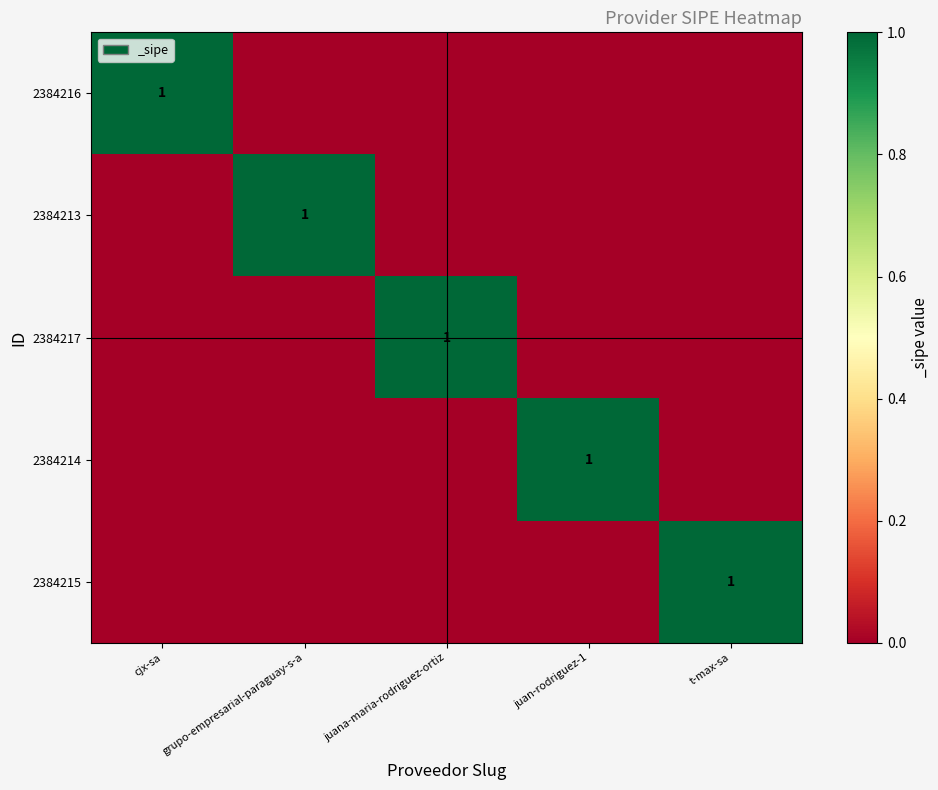

The value of 2384216 at cjx-sa is 2. True or false?

False